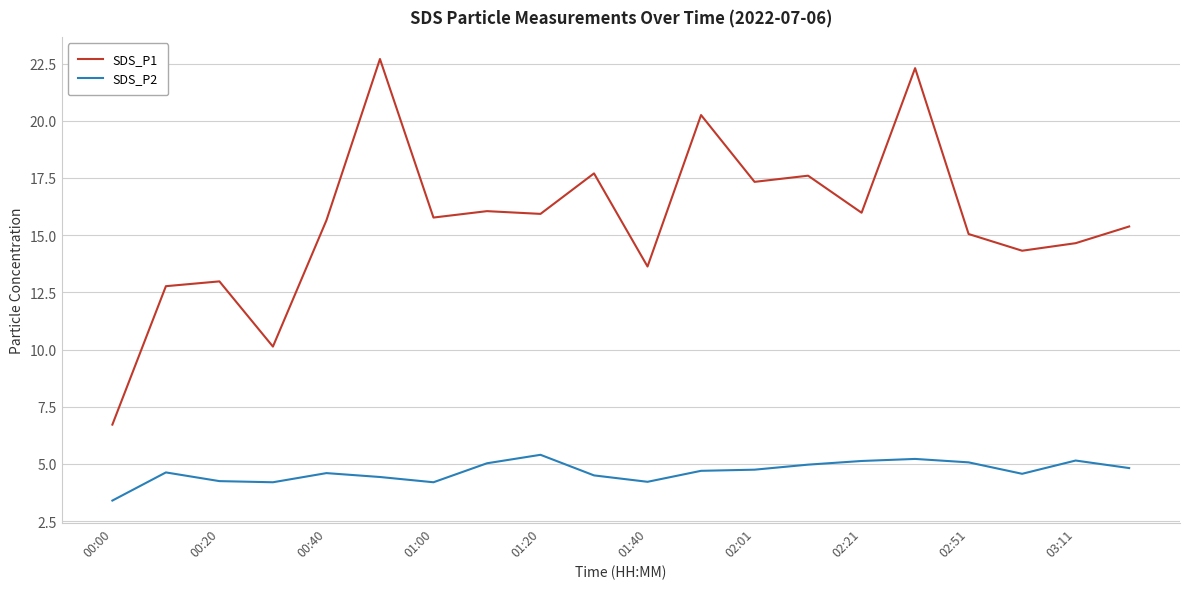

True or false: SDS_P1 and SDS_P2 intersect in this chart.

False